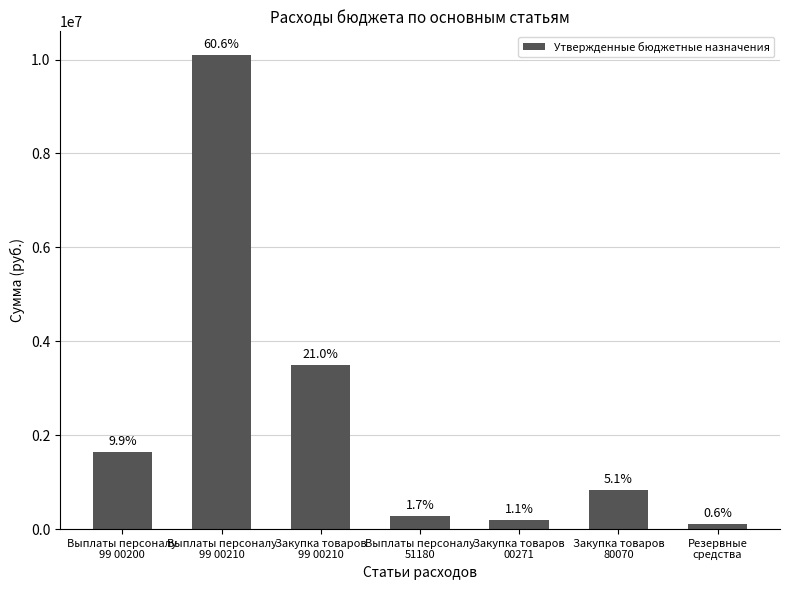

What is the difference between the values at Выплаты персоналу
99 00210 and Закупка товаров
00271?

9907000